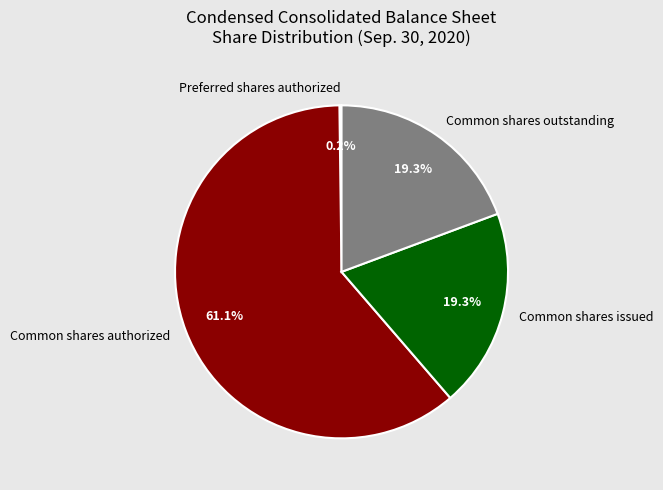

What is the ratio of the value at Common shares outstanding to the value at Common shares issued?

1.0